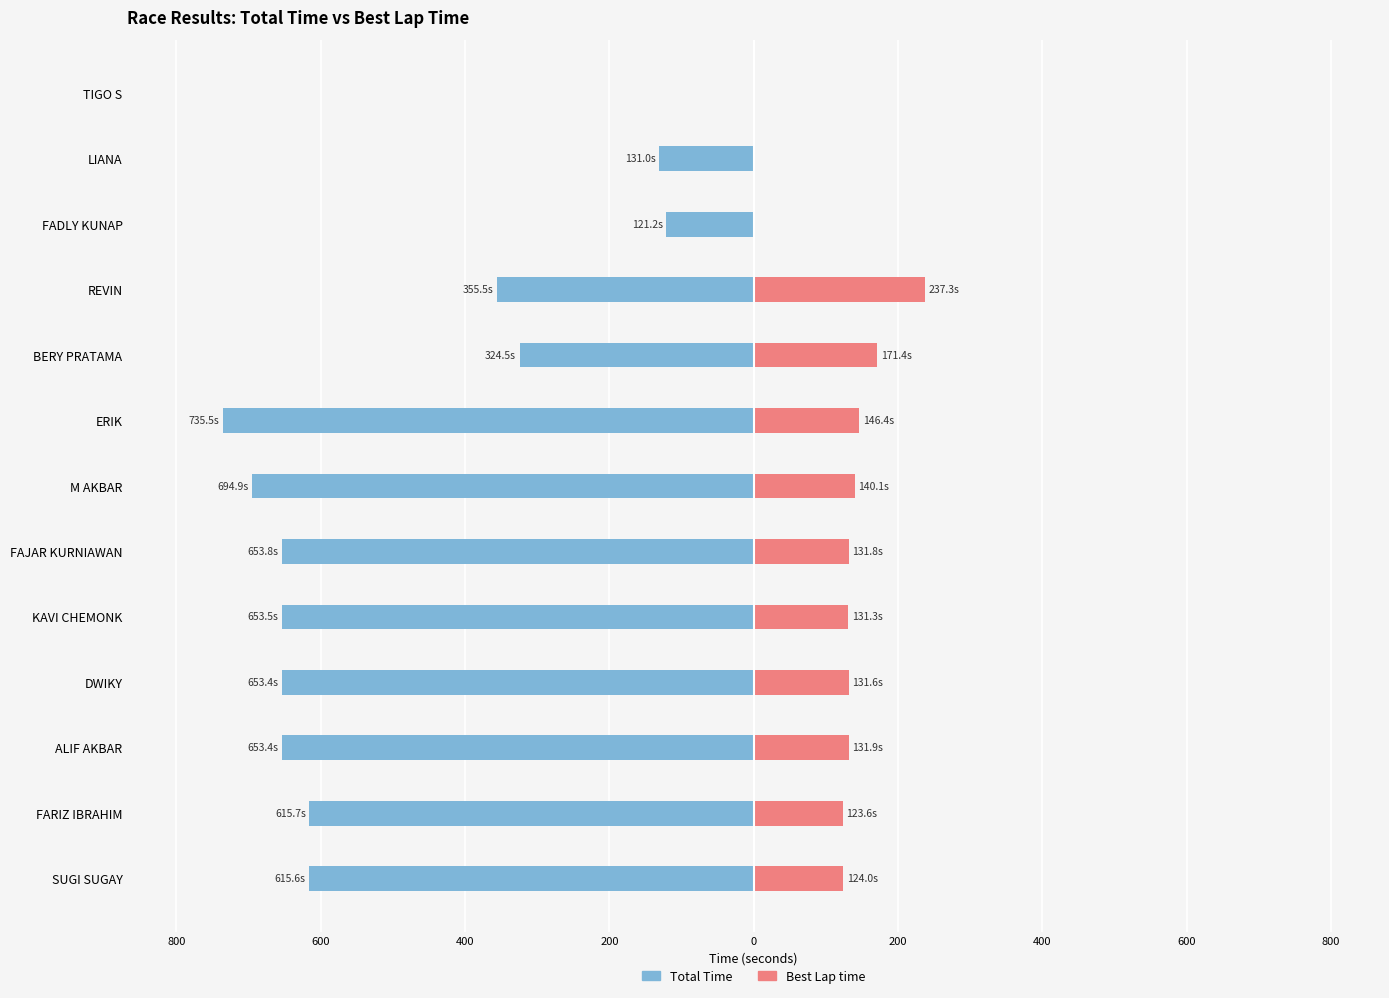

Does the chart contain any negative values?

Yes